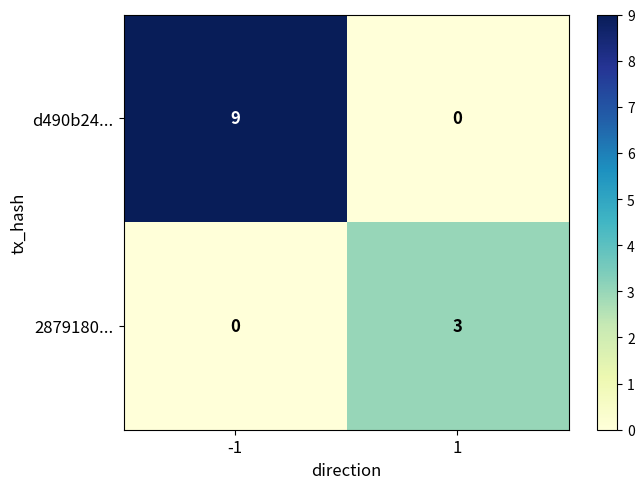

What is the total value across all series at 1?

3